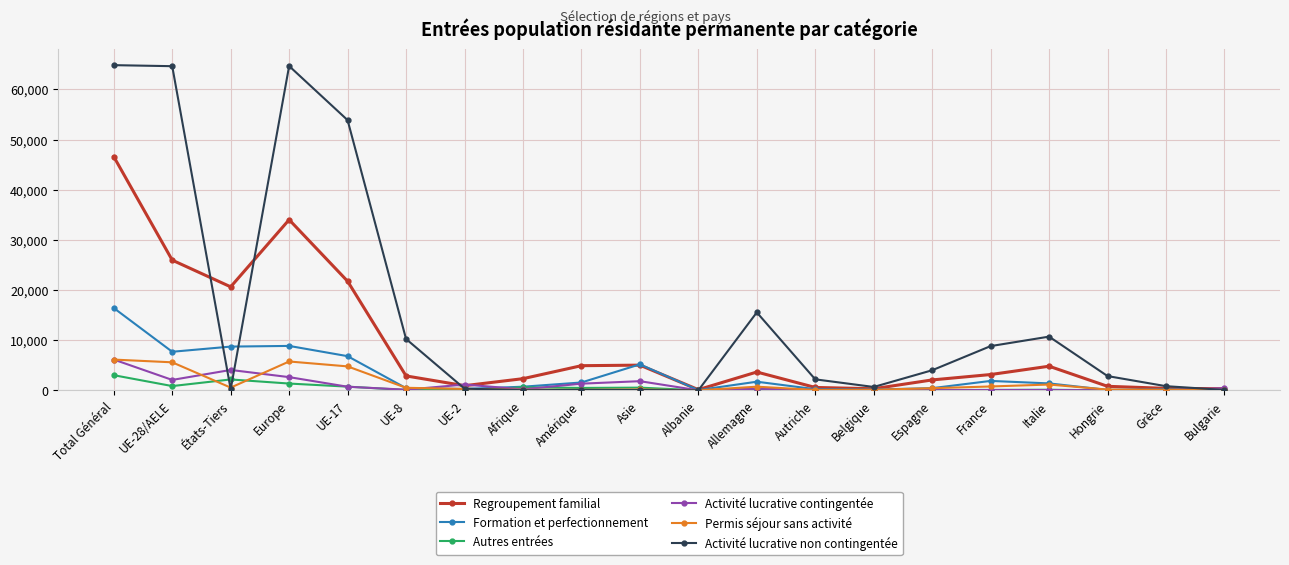

The Formation et perfectionnement series shows 1544 at Asie. True or false?

False